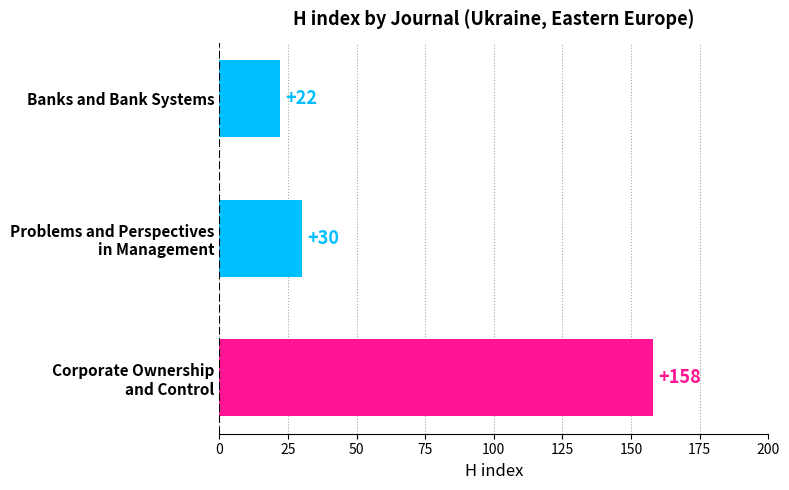

What is the label of the 3rd bar from the bottom?

Banks and Bank Systems